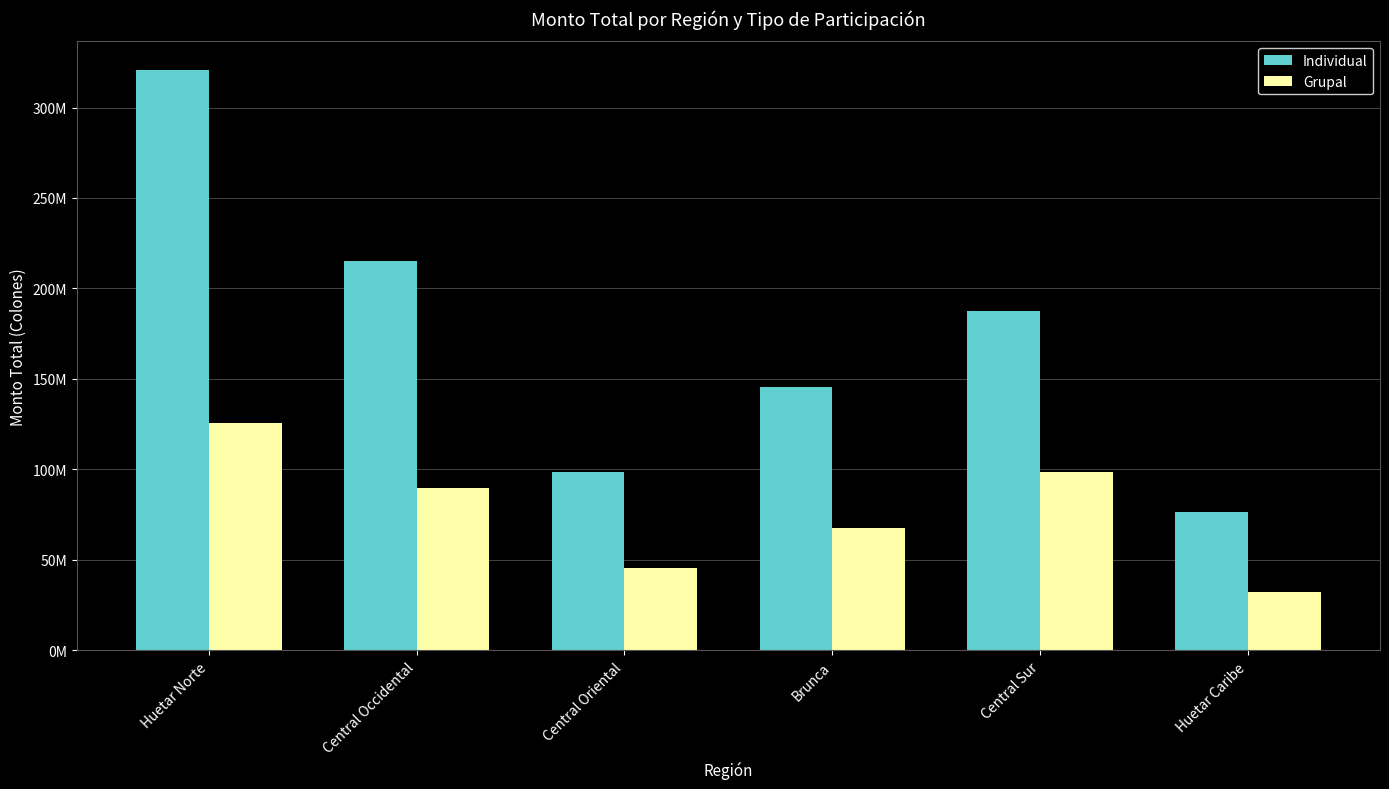

What is the difference between the maximum and minimum values in the Individual series?

244000000